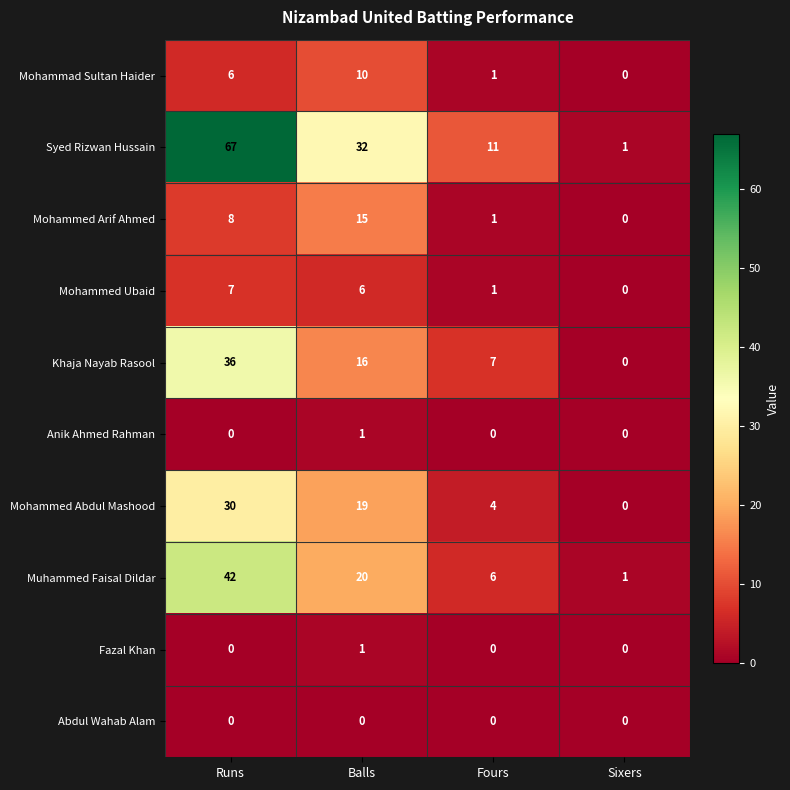

What is the sum of the Khaja Nayab Rasool values at Balls and Fours?

23